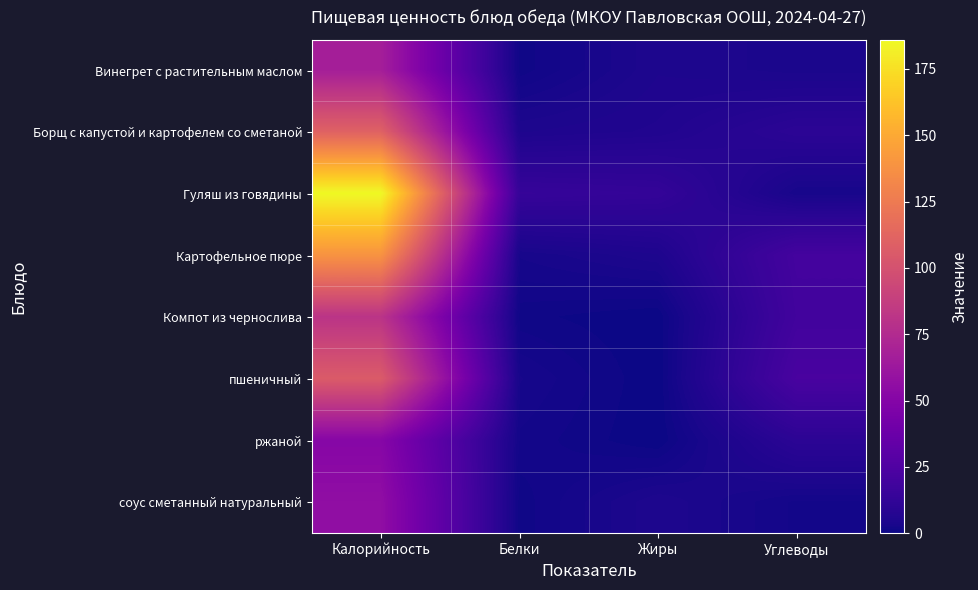

At which category does the chart reach its peak across all series?

Калорийность